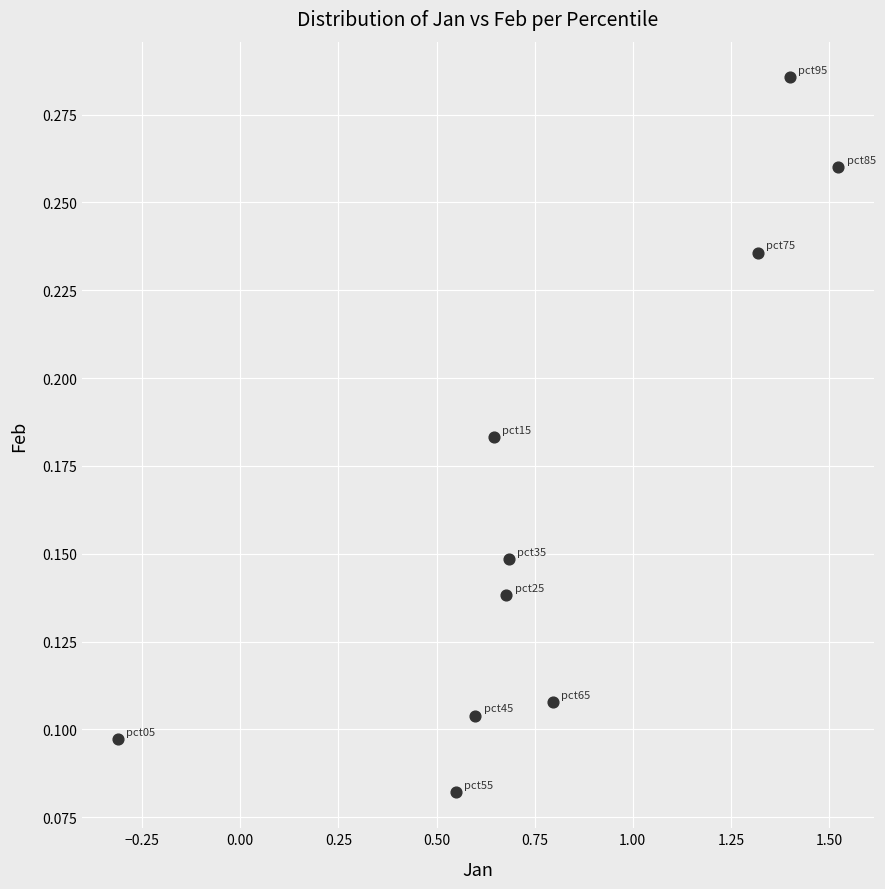

What is the range of X values (max minus min)?

1.8